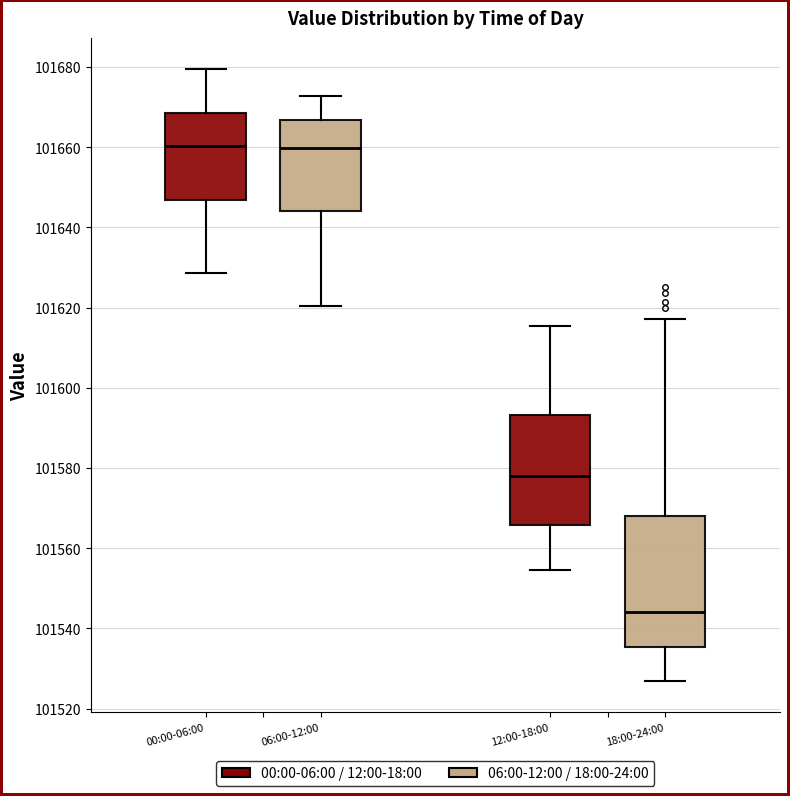

Reading left to right, read every box against the y-axis: the position of its median line, the range the box covers, and the ends of its whiskers. The values are not printed on the chart, so give them approximately, as read against the axis.

00:00-06:00: median 101660, box 101646 to 101668, whiskers 101628 to 101680
06:00-12:00: median 101660, box 101644 to 101666, whiskers 101620 to 101672
12:00-18:00: median 101578, box 101566 to 101594, whiskers 101554 to 101616
18:00-24:00: median 101544, box 101536 to 101568, whiskers 101526 to 101618